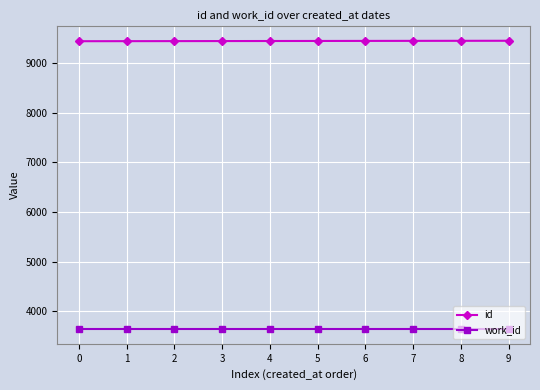

What is the sum of all work_id values?

36360